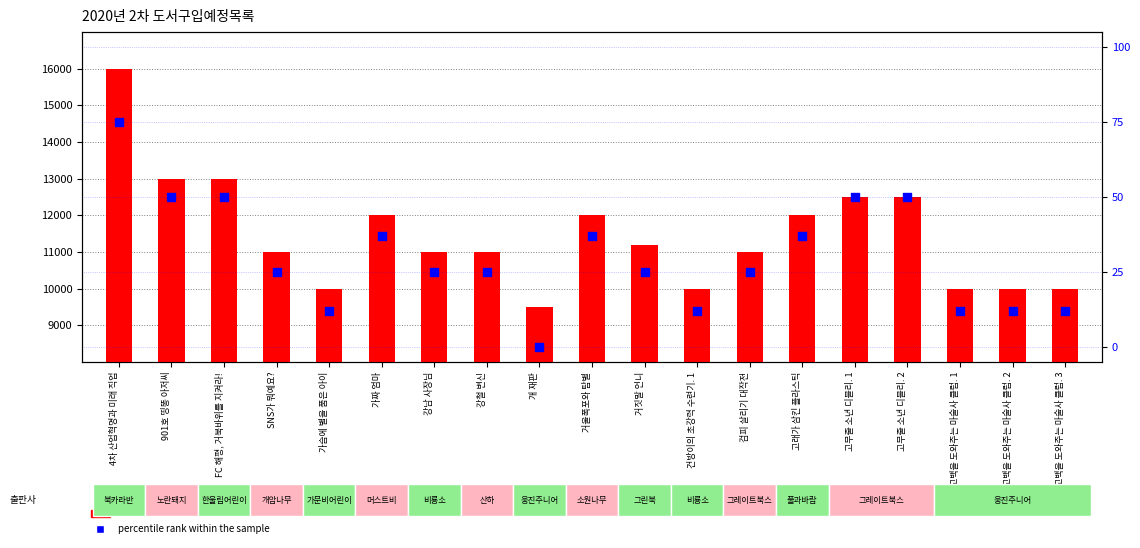

At which category is the sum across all series the highest?

4차 산업혁명과 미래 직업